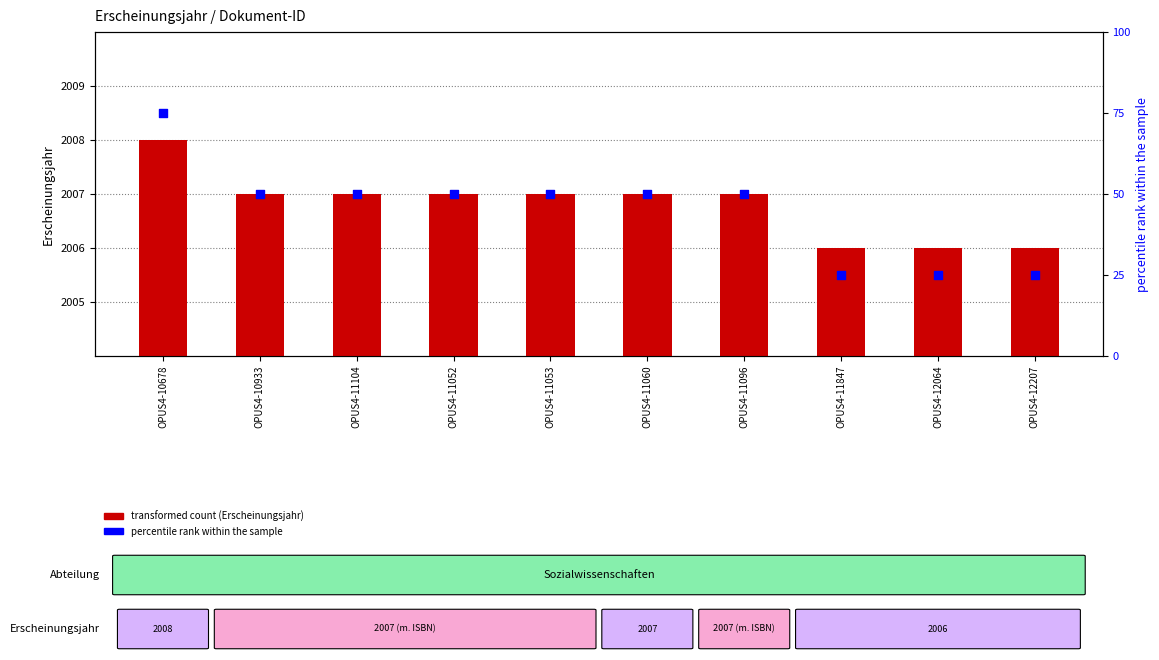

Is the value of percentile rank within the sample at OPUS4-11053 greater than the value of transformed count at OPUS4-11847?

No